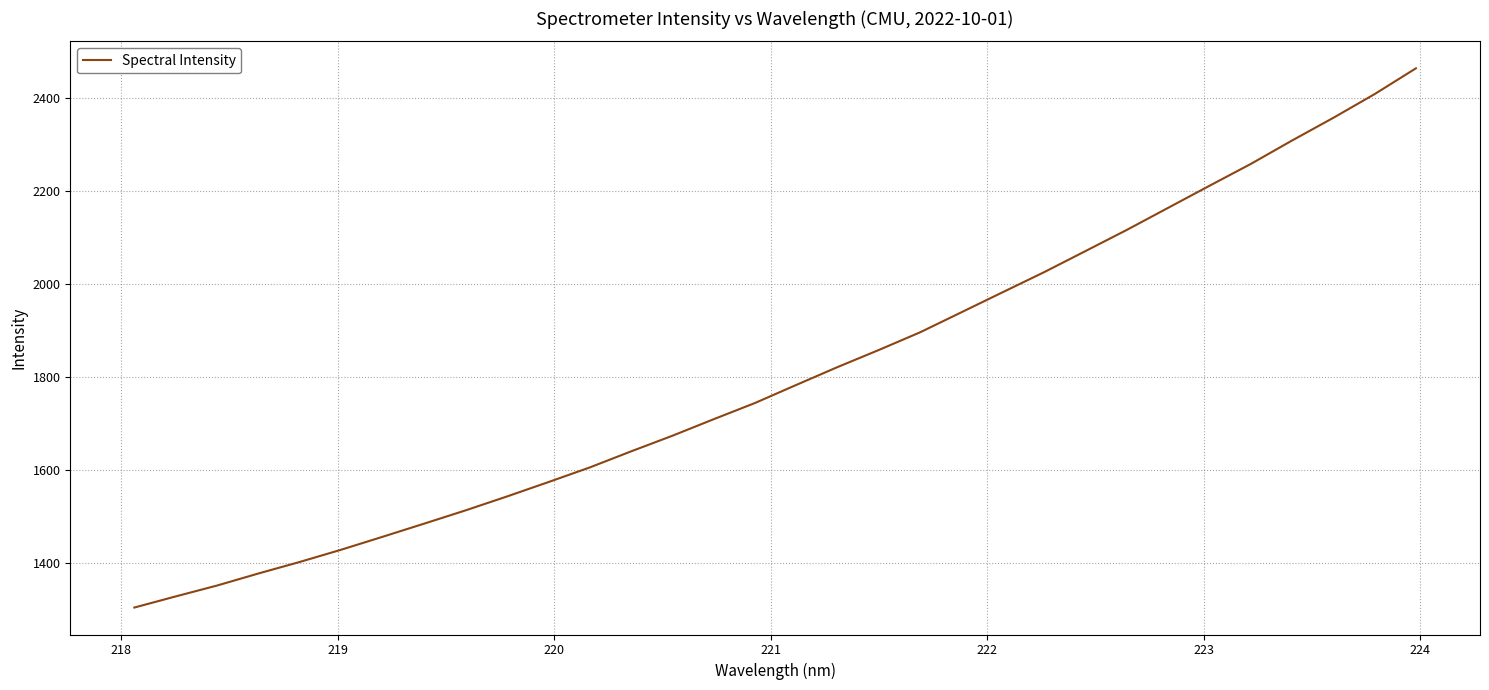

What is the minimum value shown in the chart?

1303.8